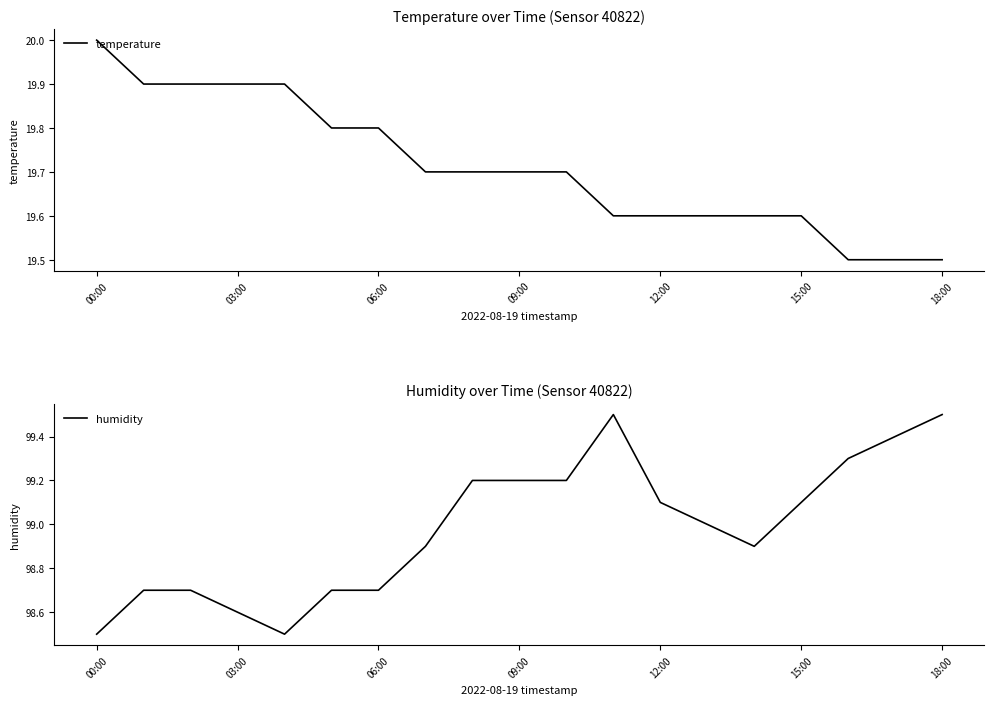

At 7, list the series in order from largest to smallest.

humidity, temperature